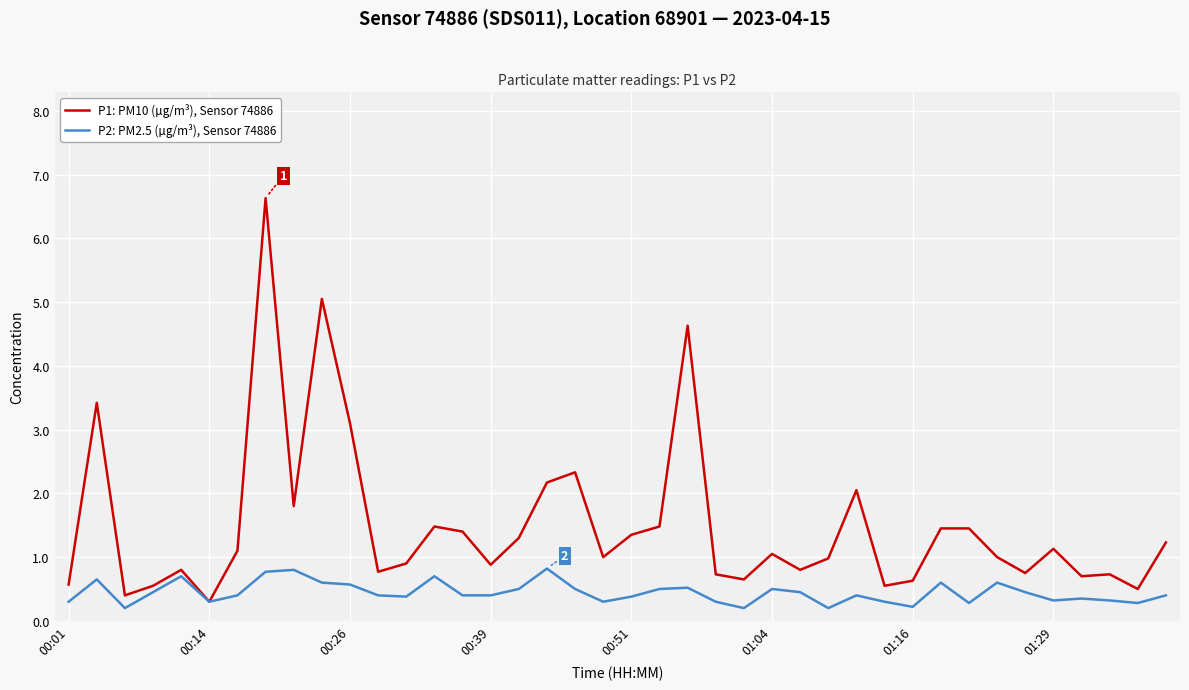

What is the maximum value shown in the chart?

6.6